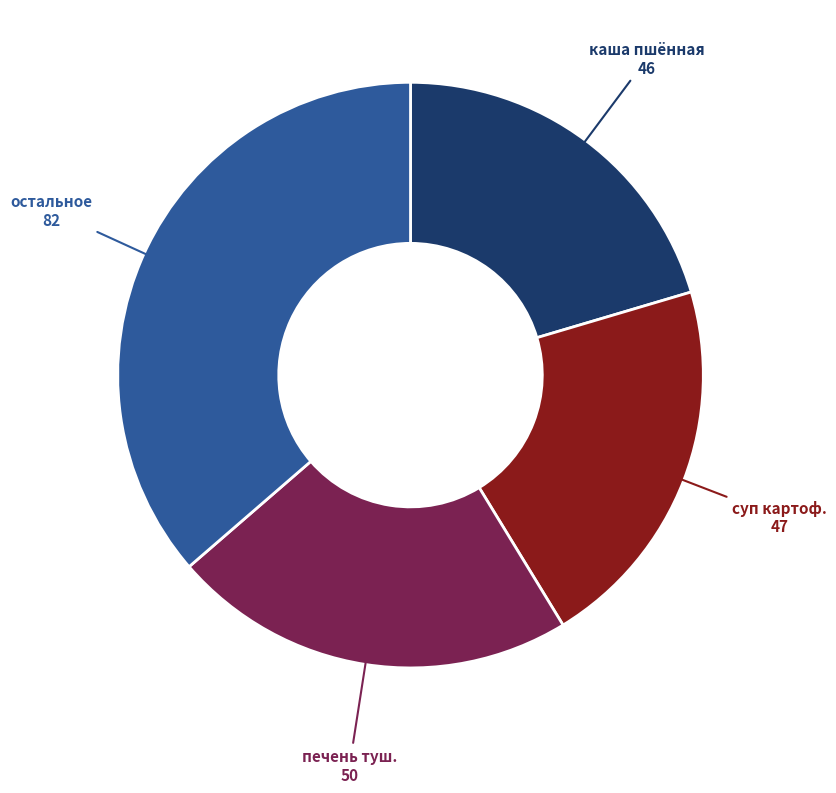

Is there a majority slice in this chart?

No